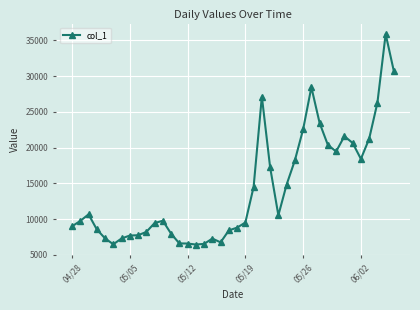

What is the smallest value displayed?

6425